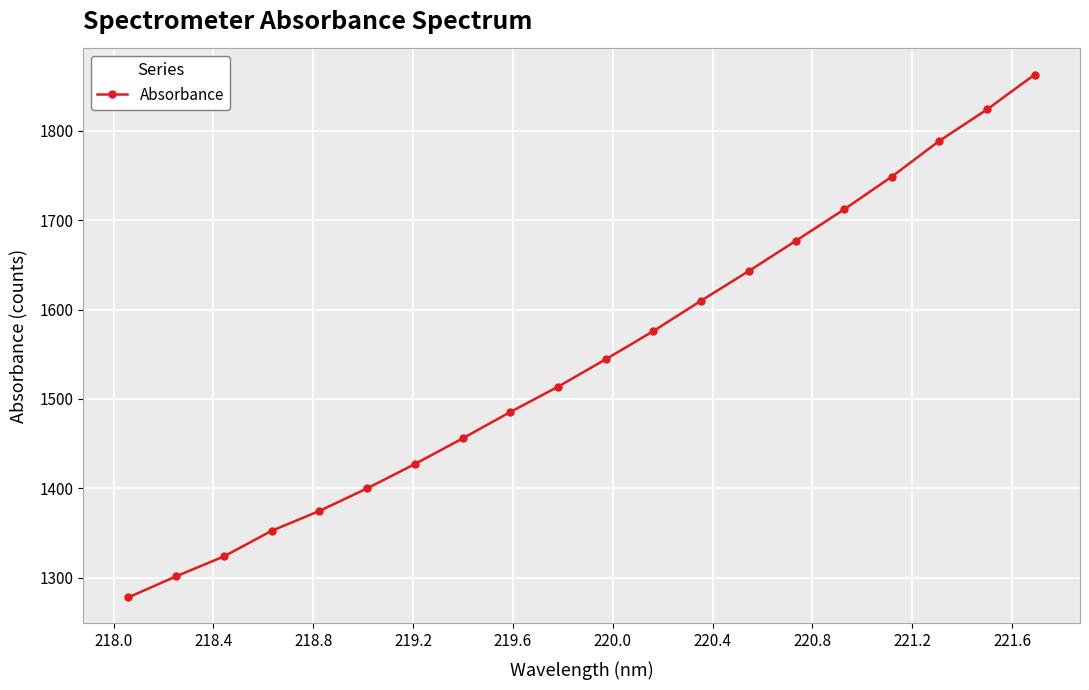

Reading left to right, transcribe all the data shown in this chart.

1278.0	1301.6	1323.8	1352.4	1374.6	1399.9	1427.1	1455.8	1485.3	1513.6	1544.3	1575.9	1609.8	1643.0	1677.3	1712.0	1748.6	1788.7	1823.9	1862.9